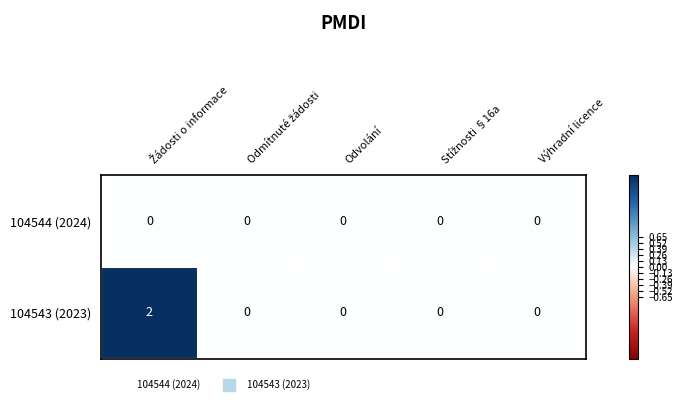

List the series in order of their overall mean, lowest first.

104544 (2024), 104543 (2023)